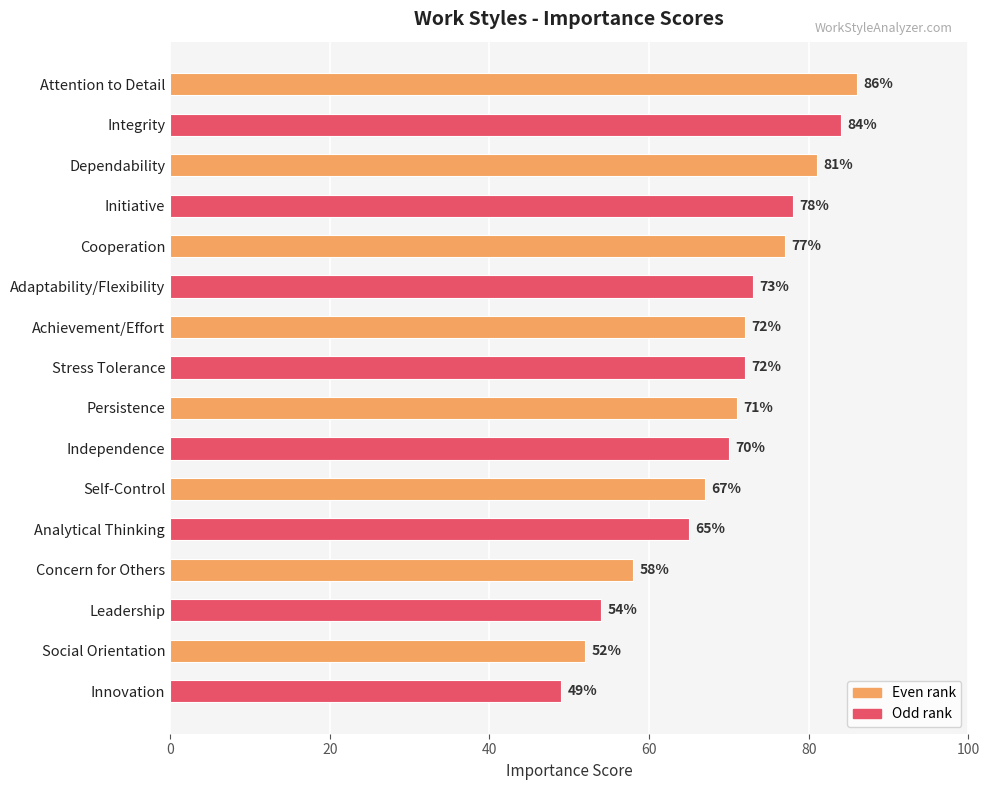

Approximately how many times larger is the value at Independence compared to Concern for Others?

1.2